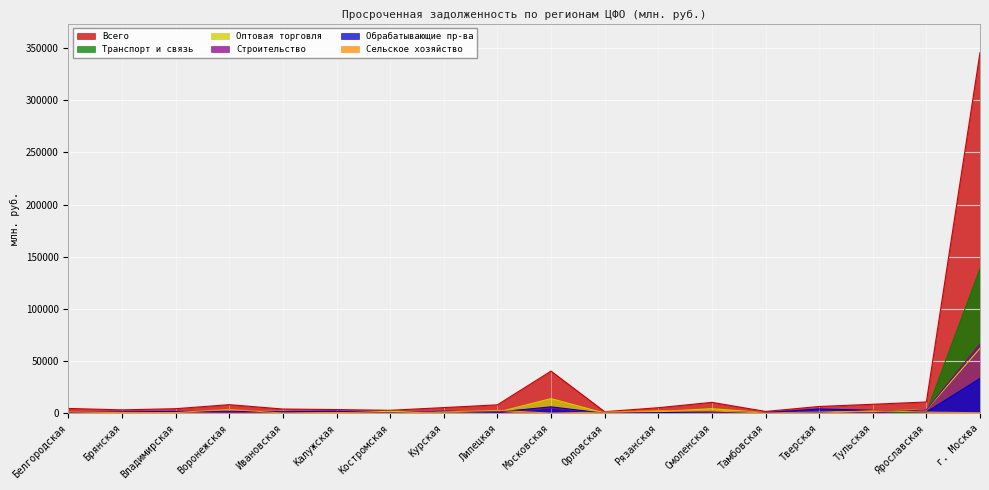

At which label does Обрабатывающие пр-ва first exceed 1835?

Владимирская